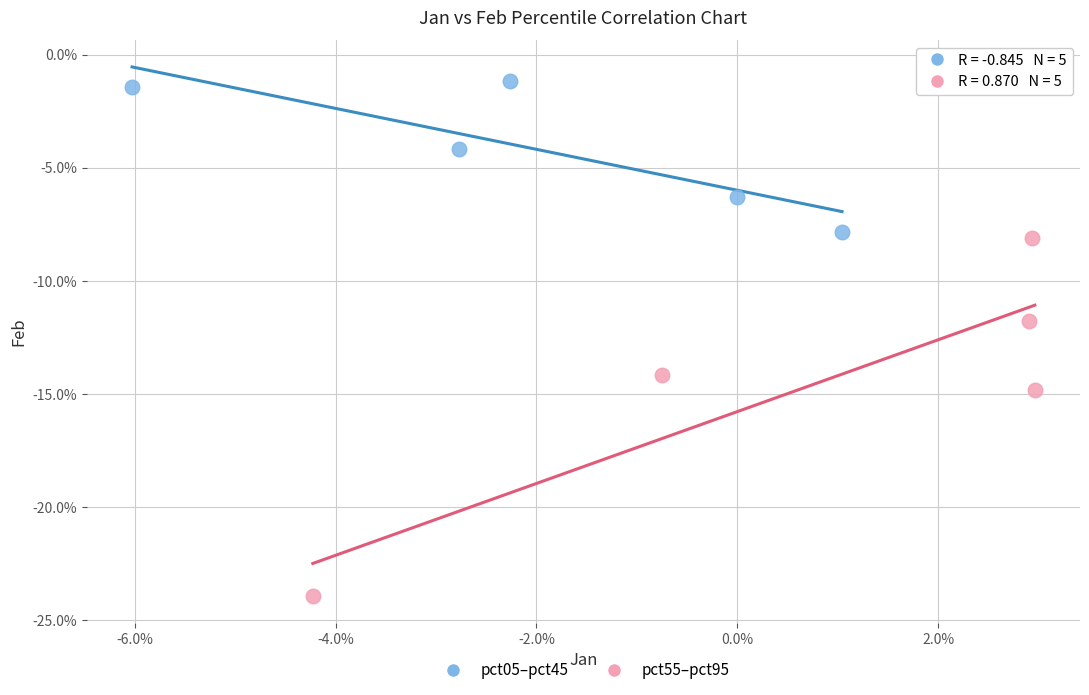

Which series has the widest spread of Y values?

pct55–pct95